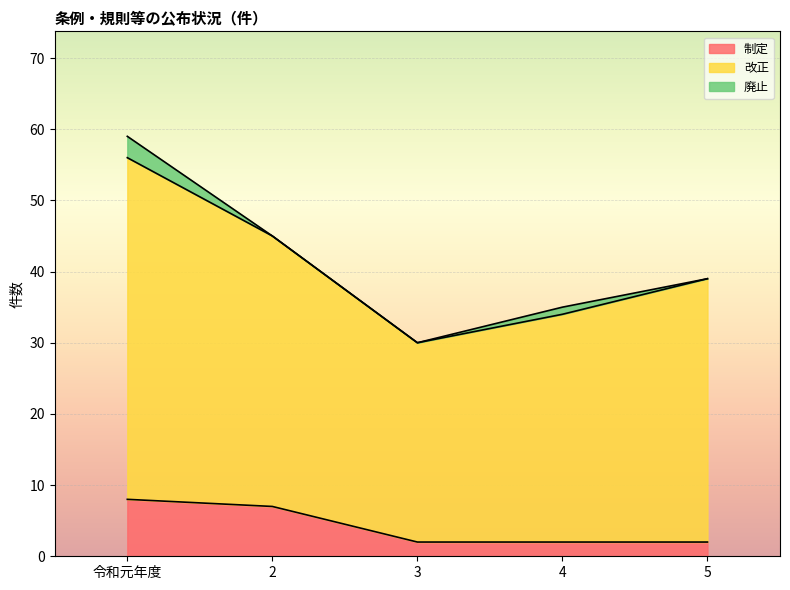

Is it true that 改正 equals 30 at 3?

True